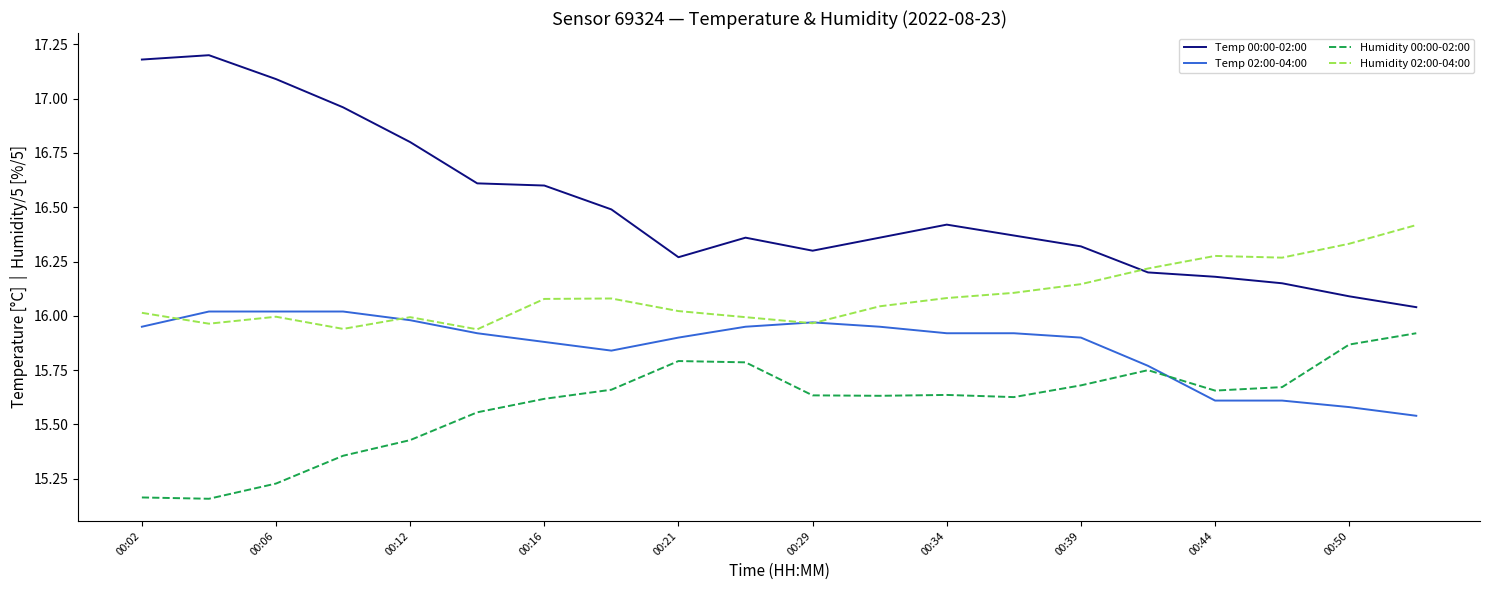

How many distinct data groups are displayed?

4